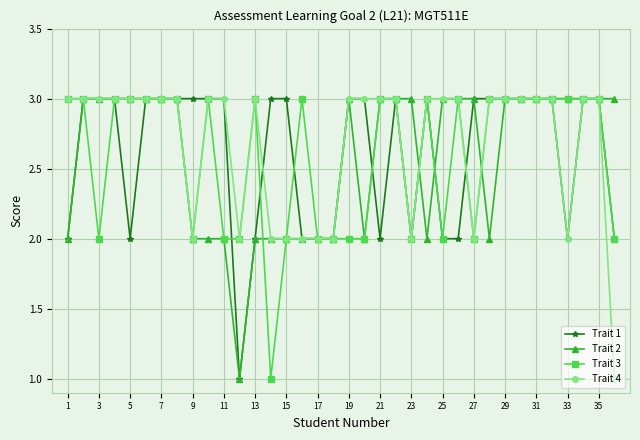

What is the maximum value shown in the chart?

3